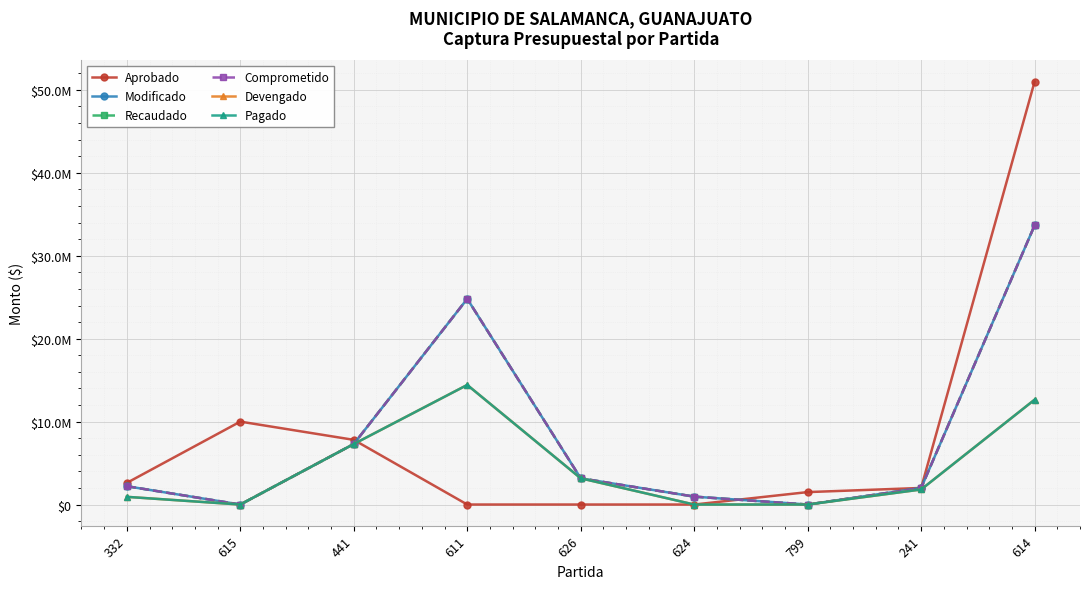

Does the chart have visible grid lines?

Yes